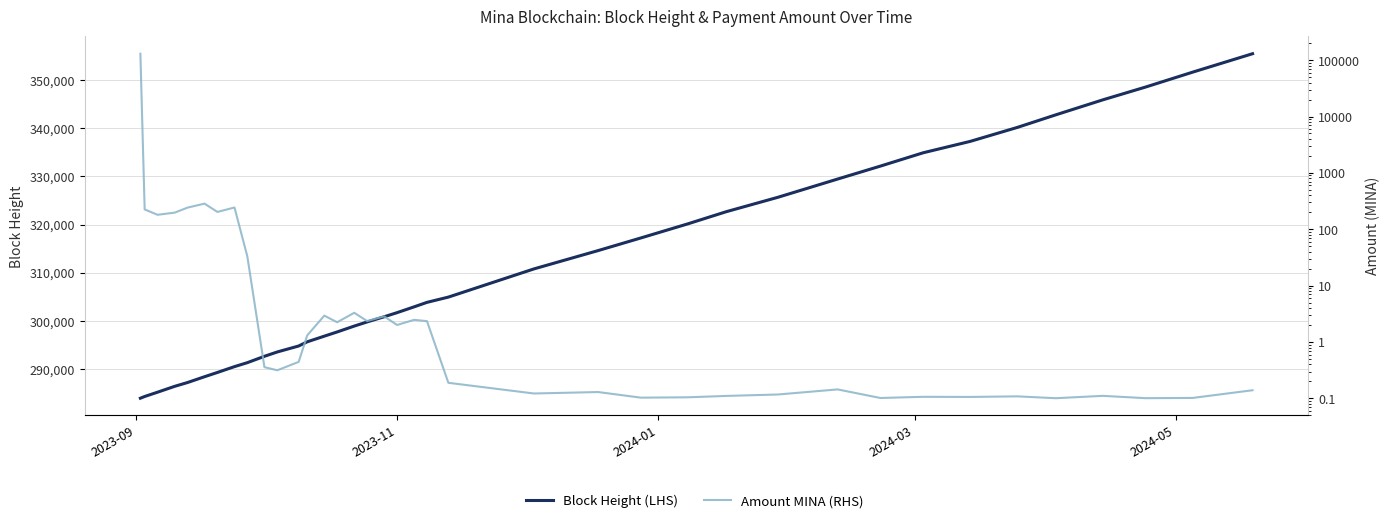

What is the average value of the Amount MINA (RHS) series?

3464.1